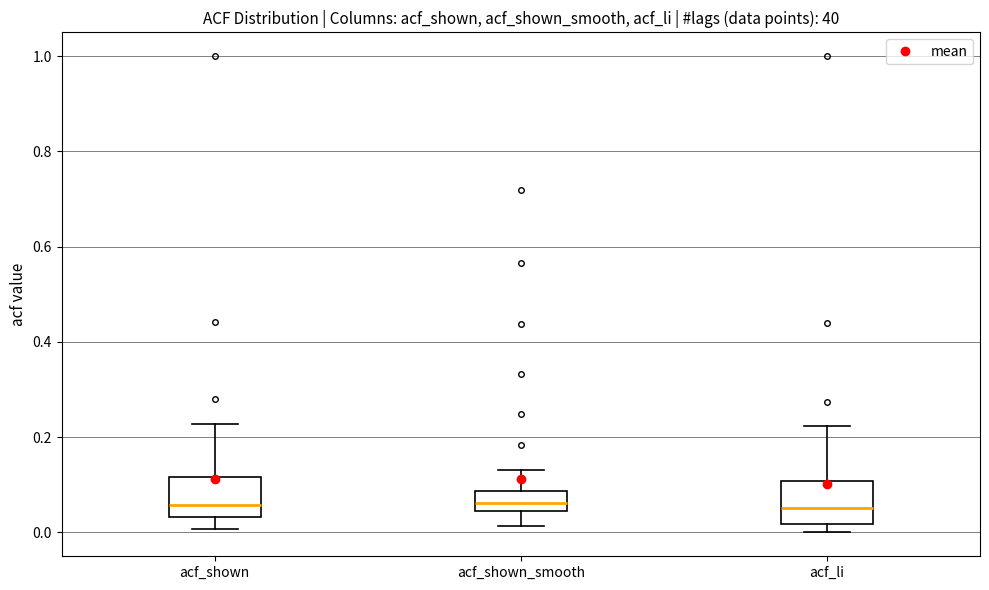

Reading left to right, transcribe this box plot: for each box, give where its median line is, the range the box spans, and where its two whiskers end, as read against the y-axis. The values are not printed on the chart, so give them approximately, as read against the axis.

acf_shown: median 0.06, box 0.04 to 0.12, whiskers 0.00 to 0.22
acf_shown_smooth: median 0.06, box 0.04 to 0.08, whiskers 0.02 to 0.14
acf_li: median 0.06, box 0.02 to 0.10, whiskers 0.00 to 0.22